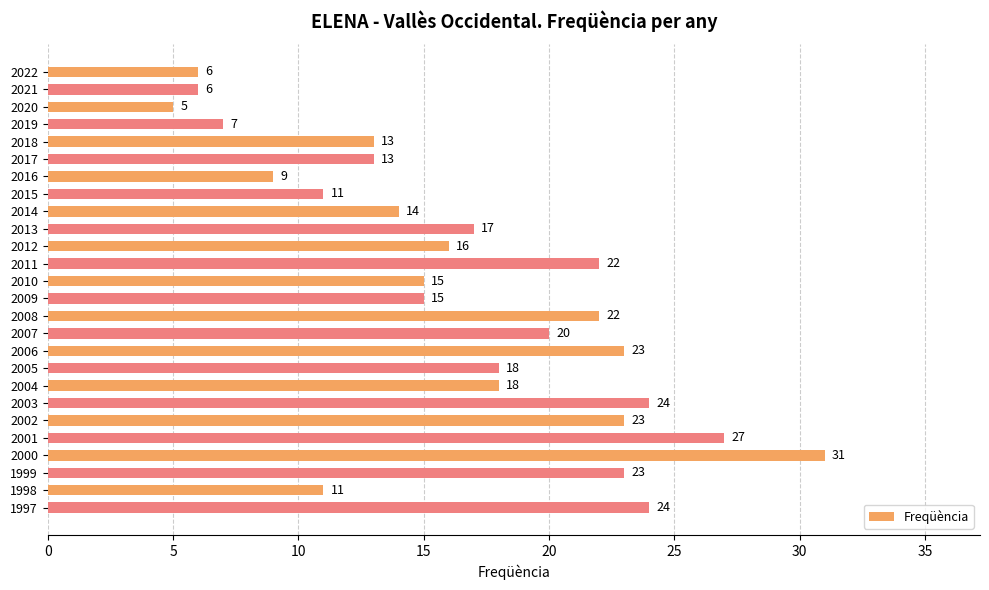

Reading top to bottom, what are all the values shown in this chart?

6	6	5	7	13	13	9	11	14	17	16	22	15	15	22	20	23	18	18	24	23	27	31	23	11	24